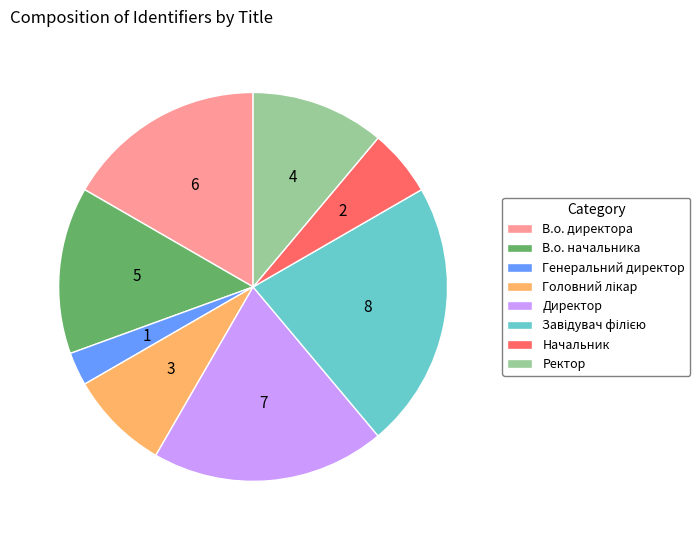

Combined, do Генеральний директор and В.о. директора account for over 50%?

No